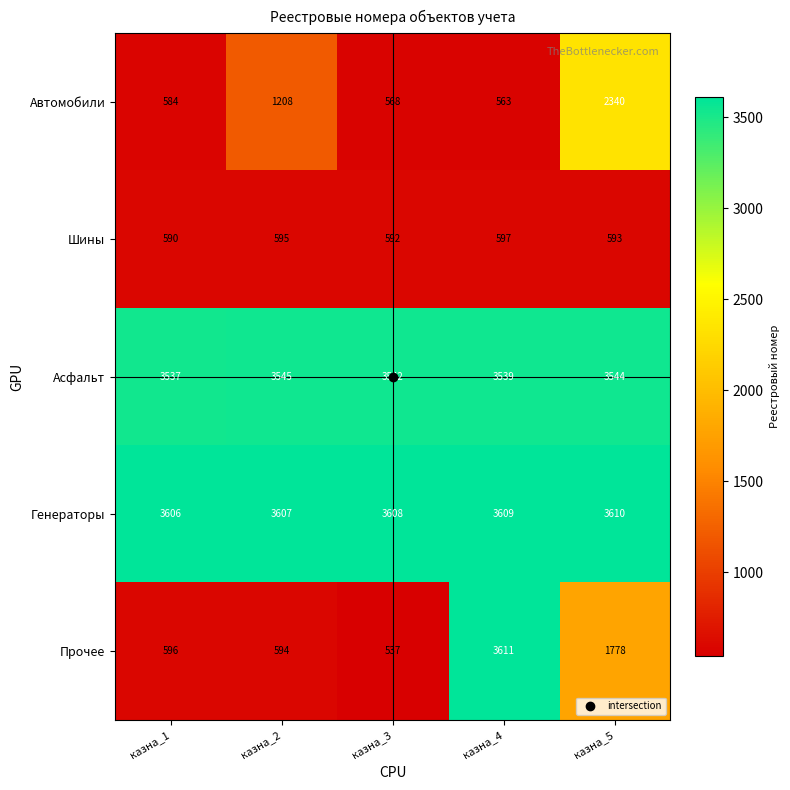

Count the Шины values in the range 592 to 595.

3